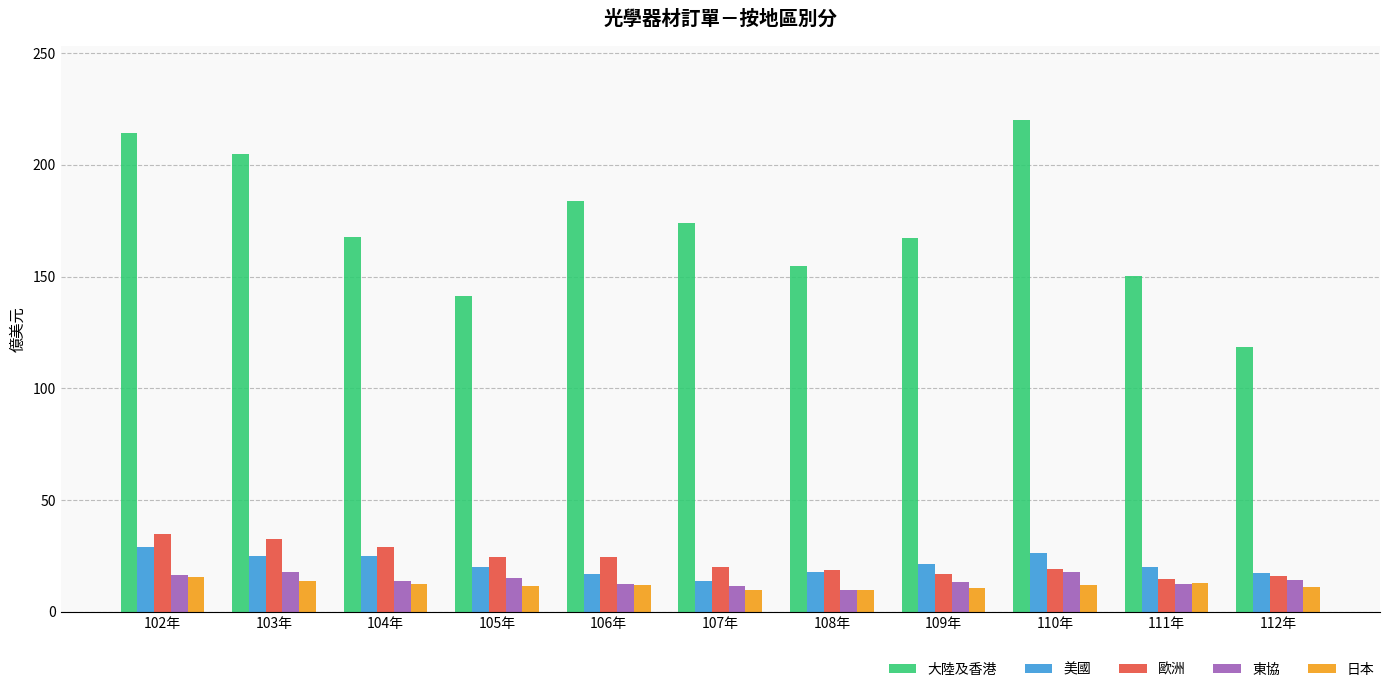

What is the difference between the 歐洲 values at 102年 and 106年?

10.1